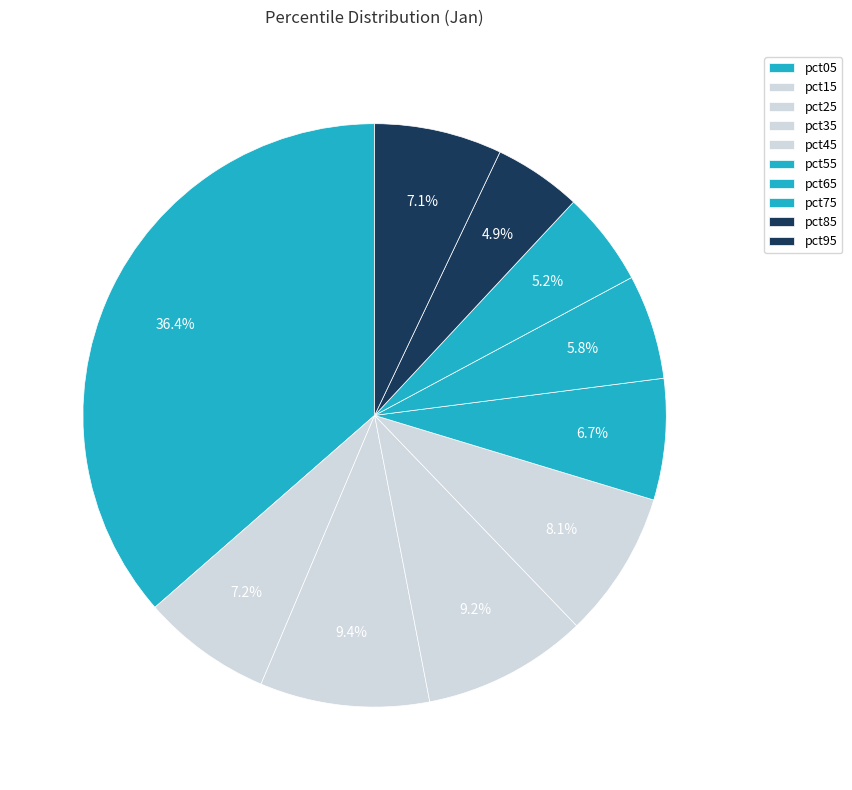

Does pct15 account for over 50% of the chart?

No